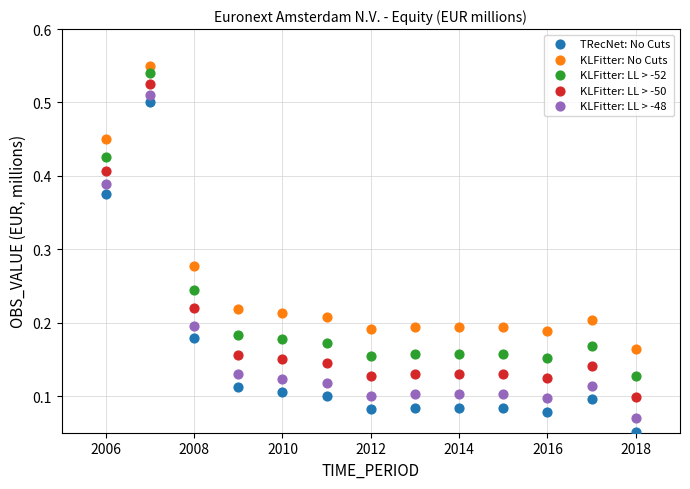

Across all data points, what is the range of X values (max minus min)?

12.0